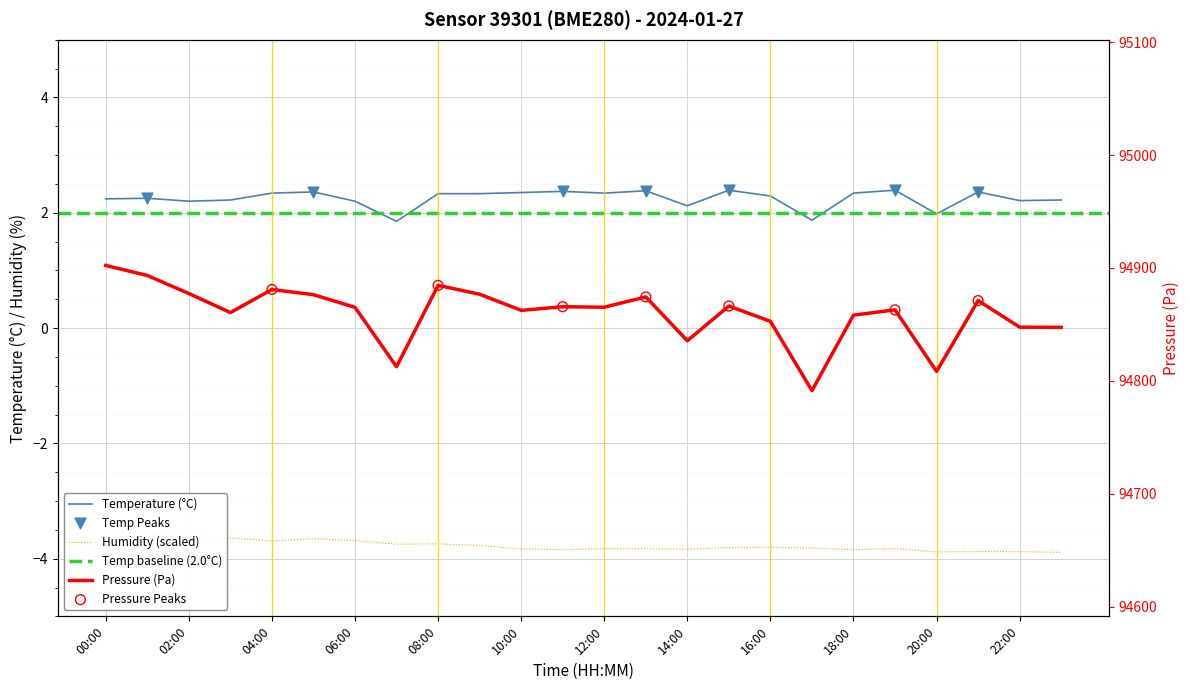

Which series has the widest spread of Y values?

pressure